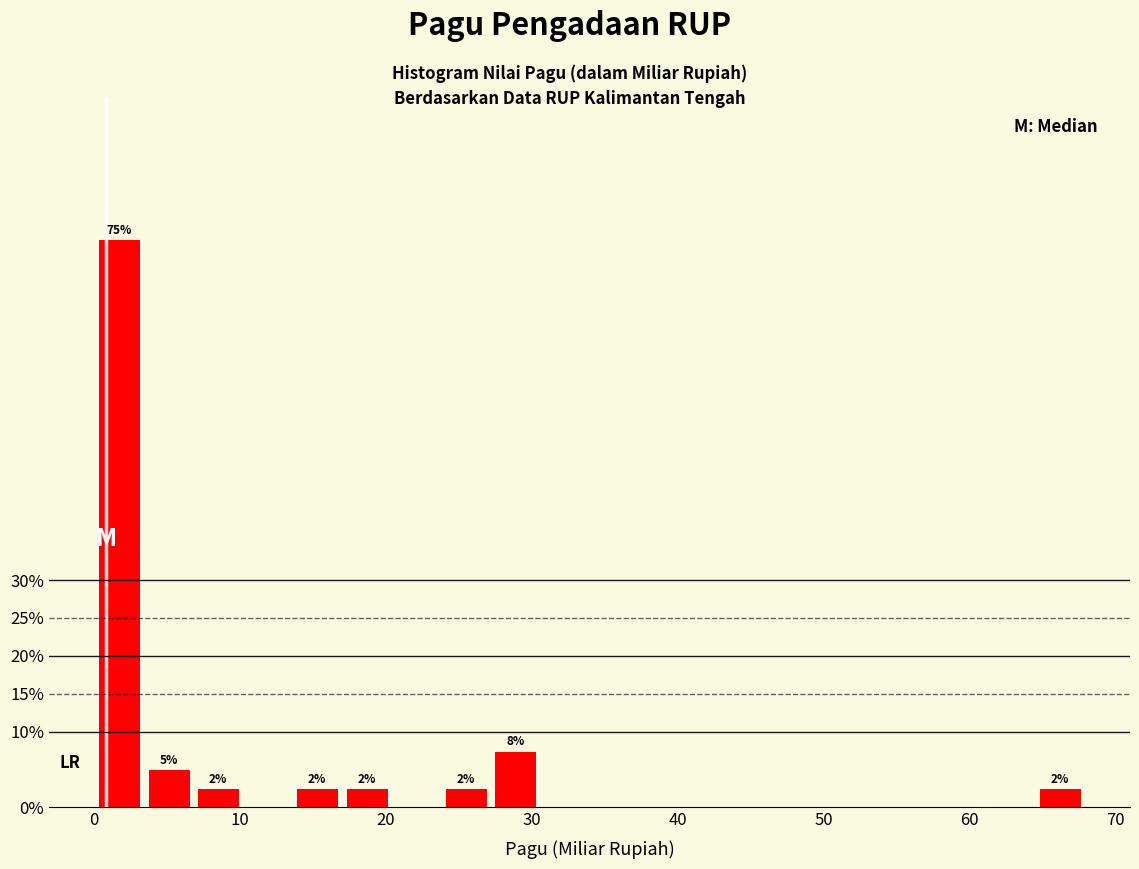

Read against the x-axis, roughly where is the centre of the tallest bar?

2